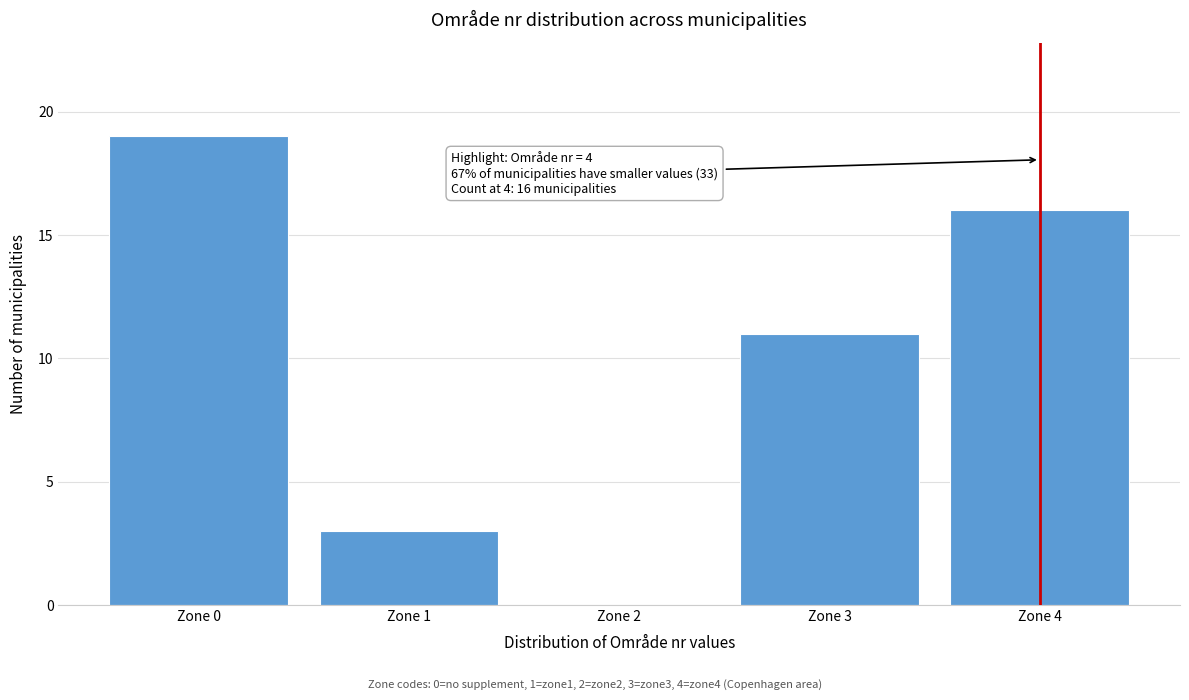

Which range on the x-axis has the tallest bar?

-0.5 to 0.5